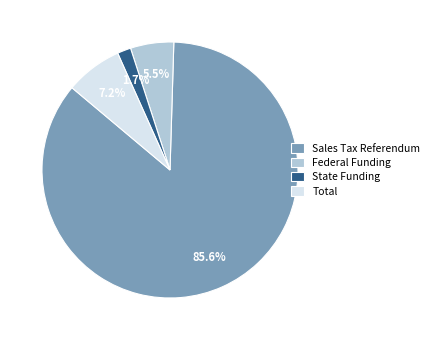

To the nearest percent, what portion does State Funding represent?

2%